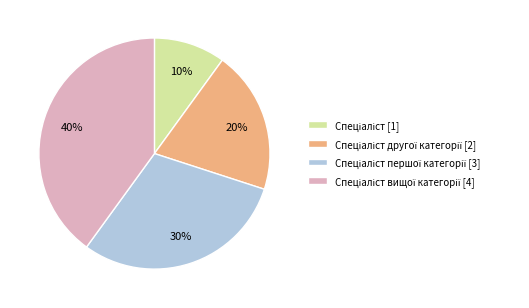

To the nearest percent, what is the average slice percentage?

25%